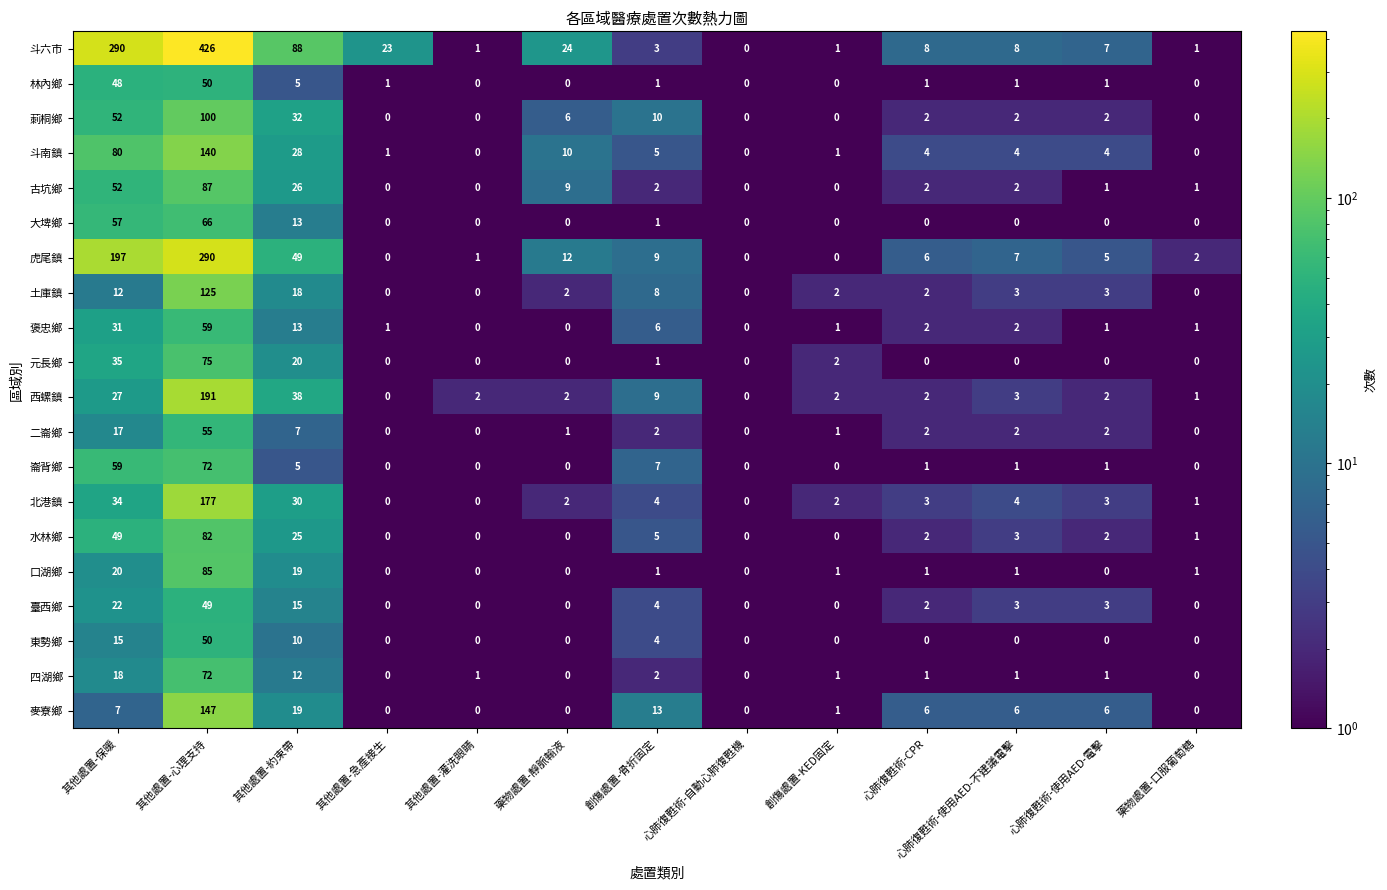

At which category is the sum across all series the highest?

其他處置-心理支持